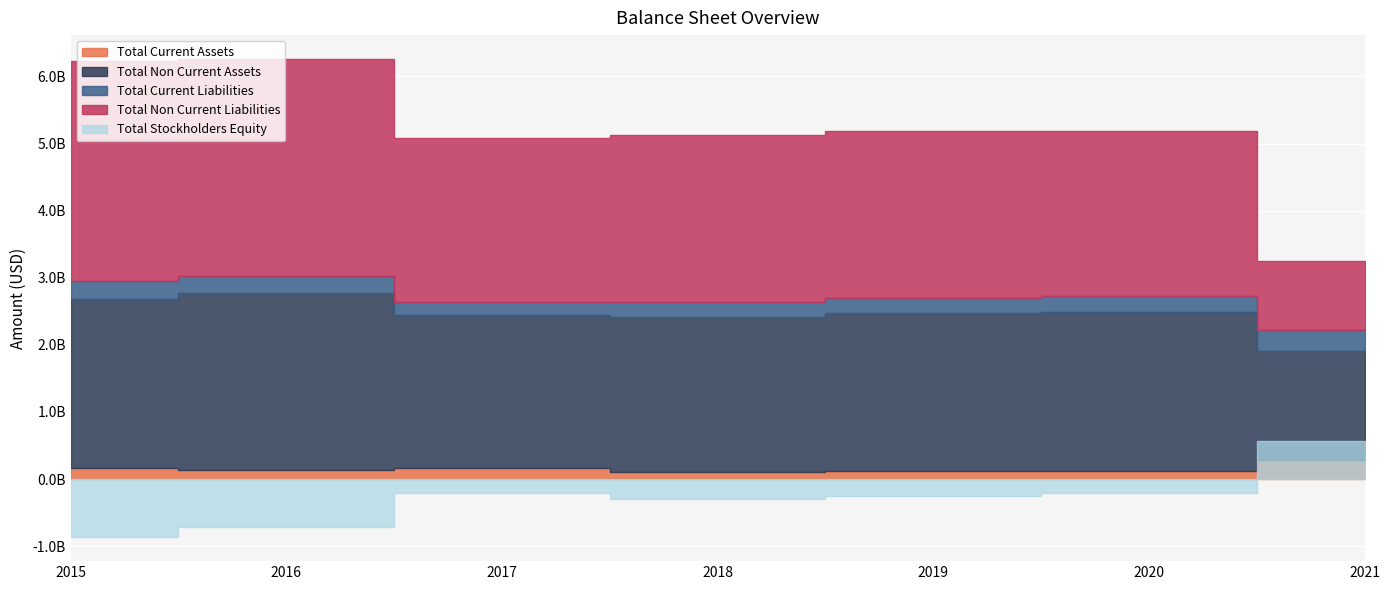

What is the difference between the second highest and second lowest values in the Total Non Current Assets series?

236900000